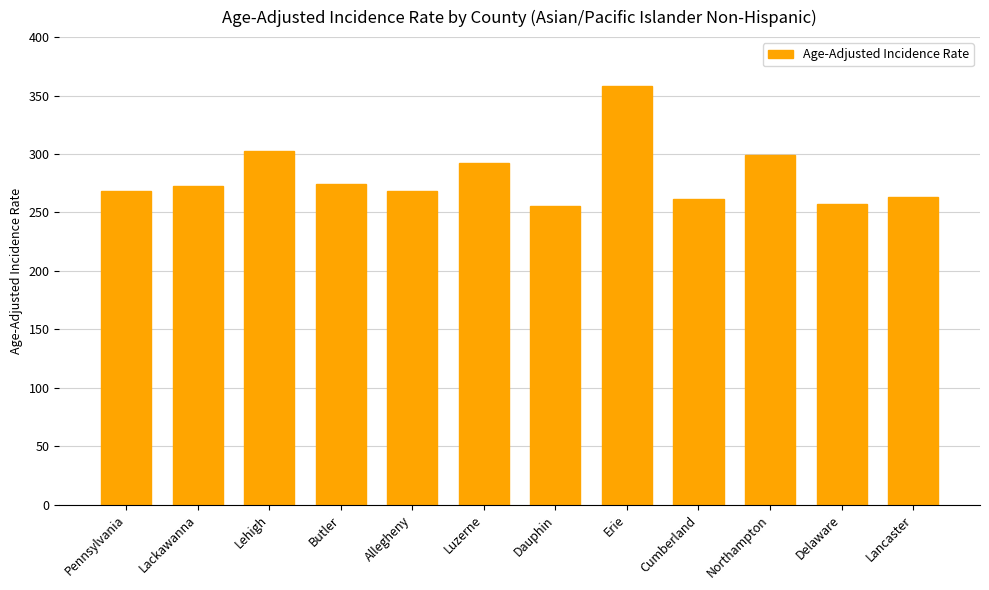

What is the ratio of the value at Cumberland to the value at Lehigh?

0.9